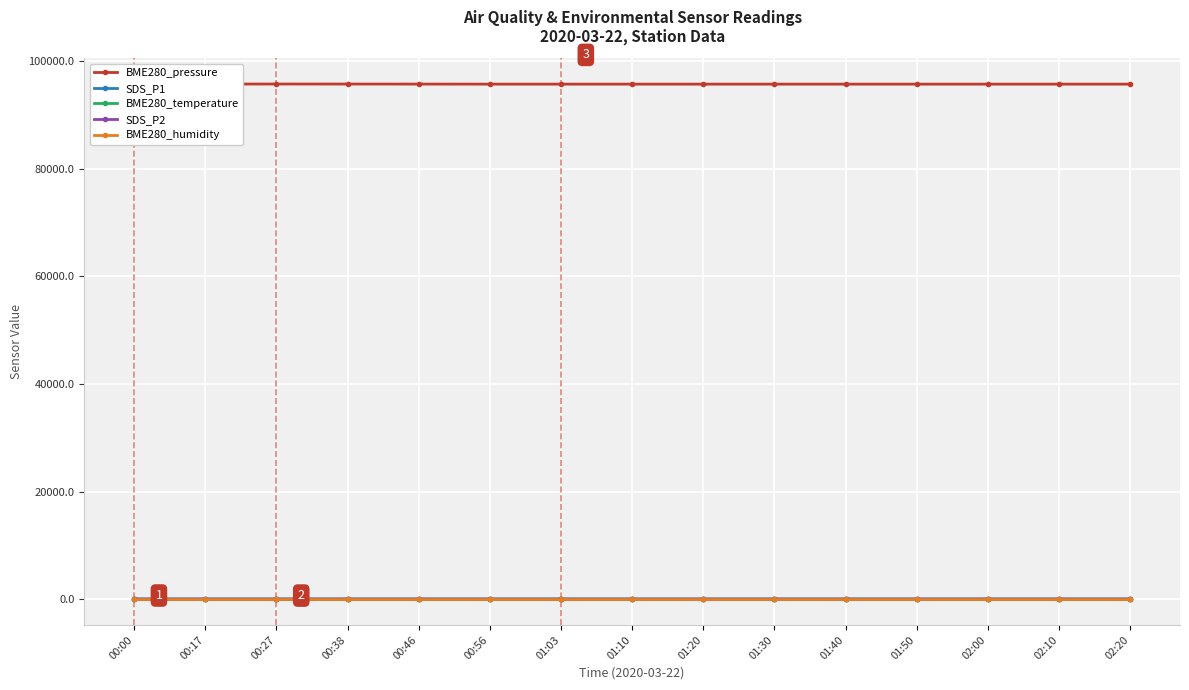

What are all the series names shown in the legend?

BME280_pressure, SDS_P1, BME280_temperature, SDS_P2, BME280_humidity